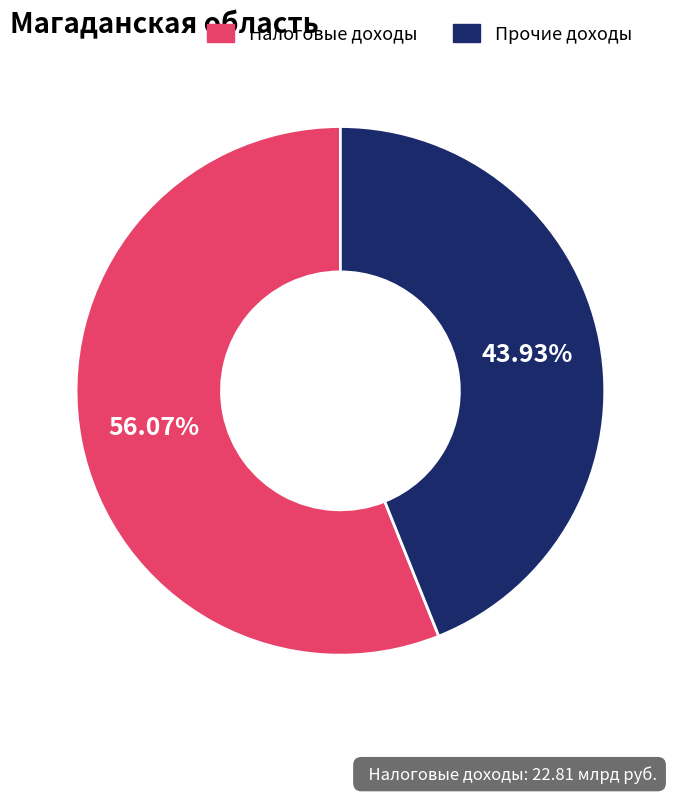

Is there a majority slice in this chart?

Yes